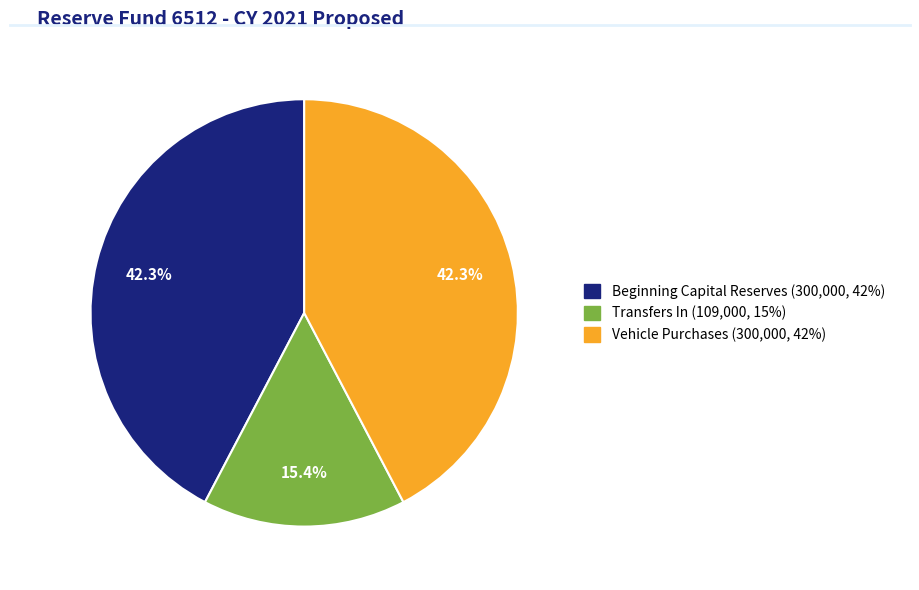

Does any single category account for the majority?

No